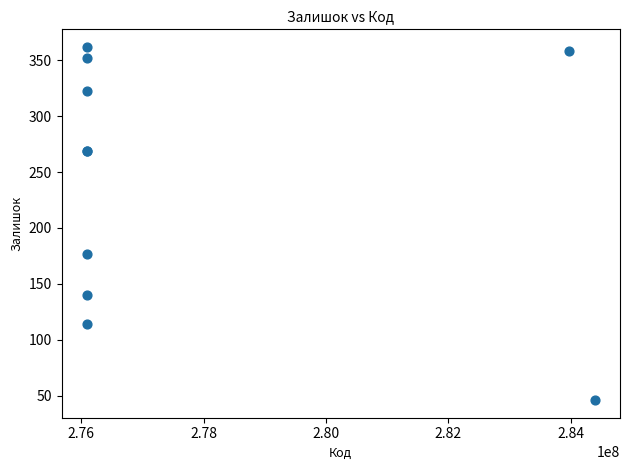

What Y value in the scatter plot is closest to 204?

177